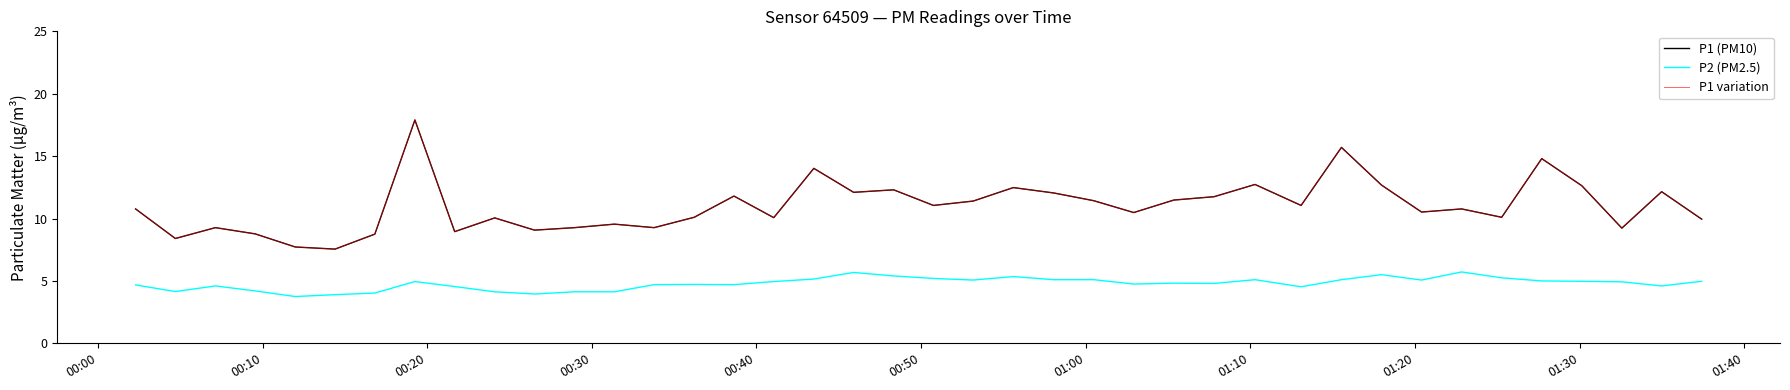

True or false: P1 (PM10) and P1 variation intersect in this chart.

False